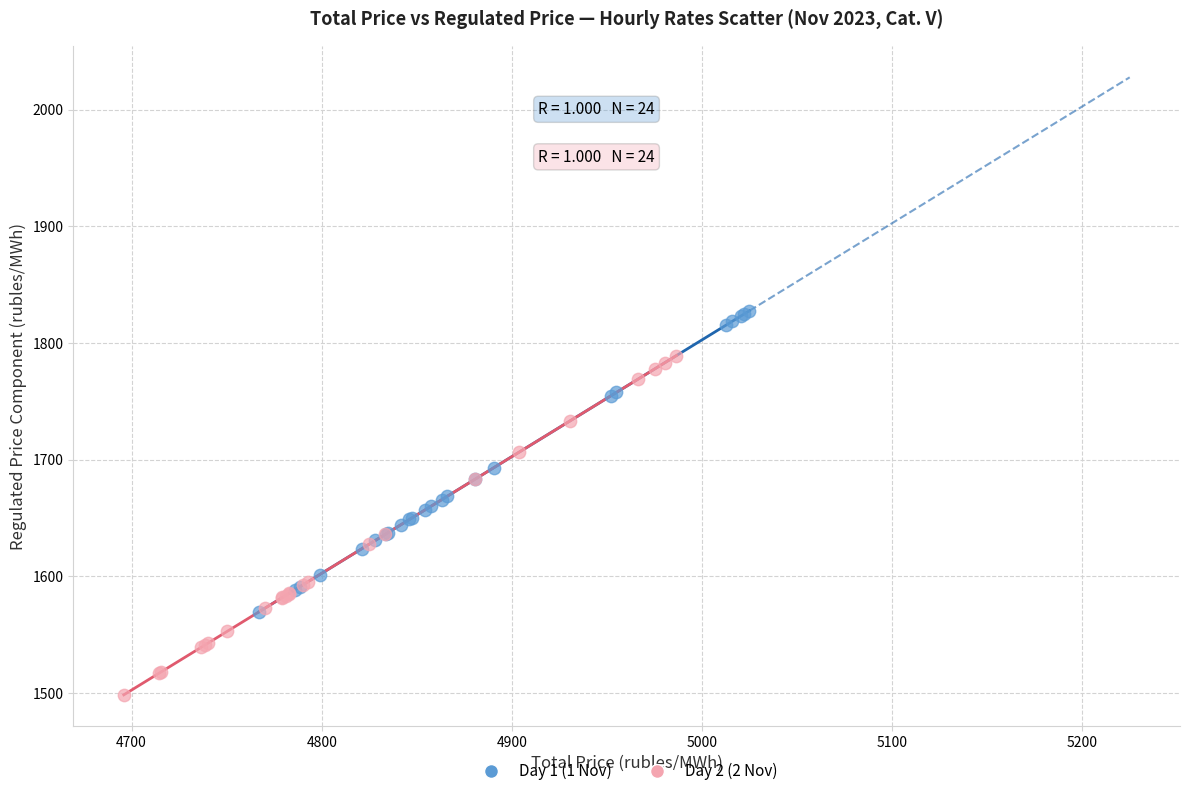

Which series has the widest spread of Y values?

Day 2 (2 Nov)